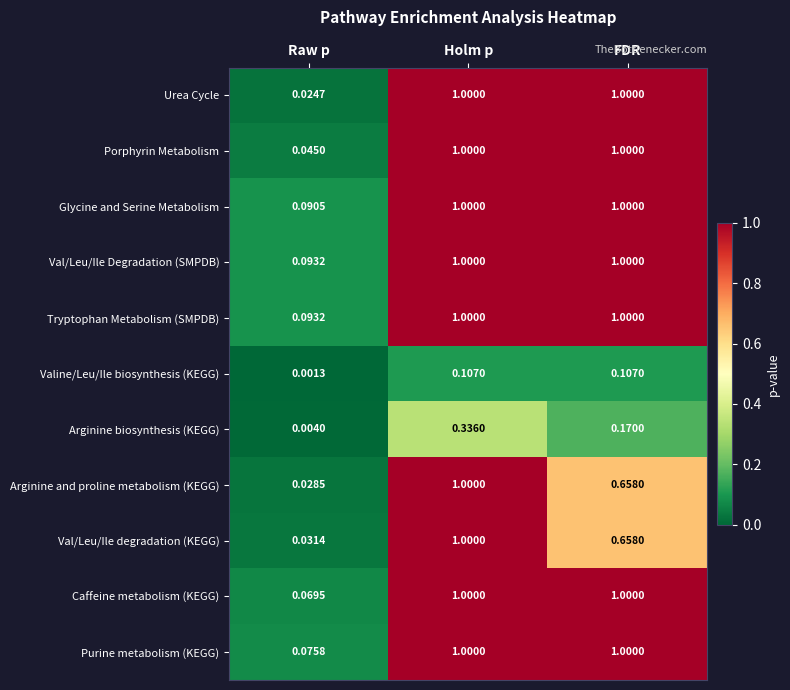

Count the number of data series in this chart.

11